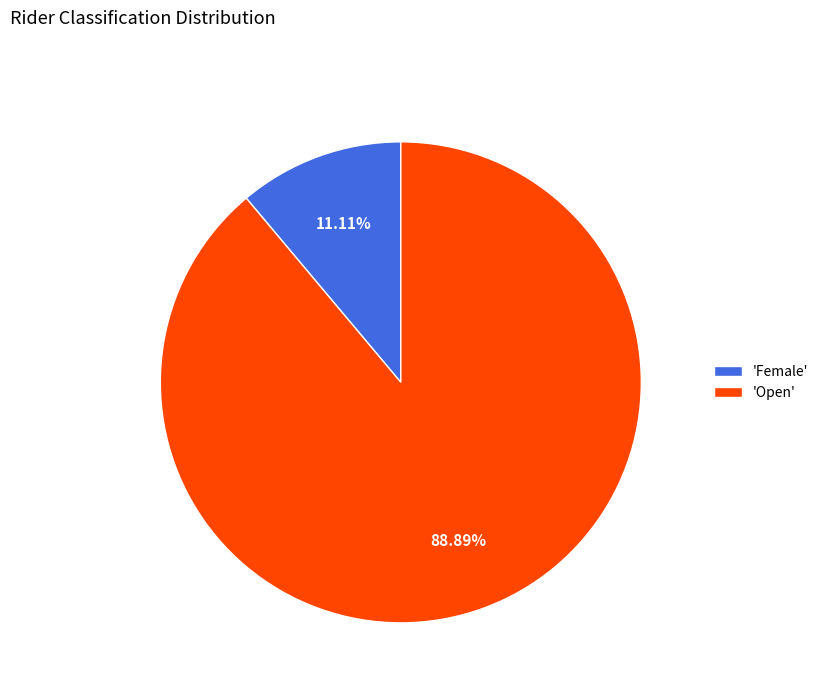

Rank the categories by value from lowest to highest.

'Female', 'Open'